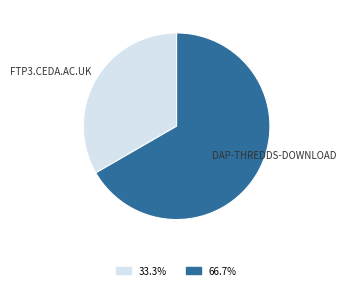

How many slices are in this pie chart?

2